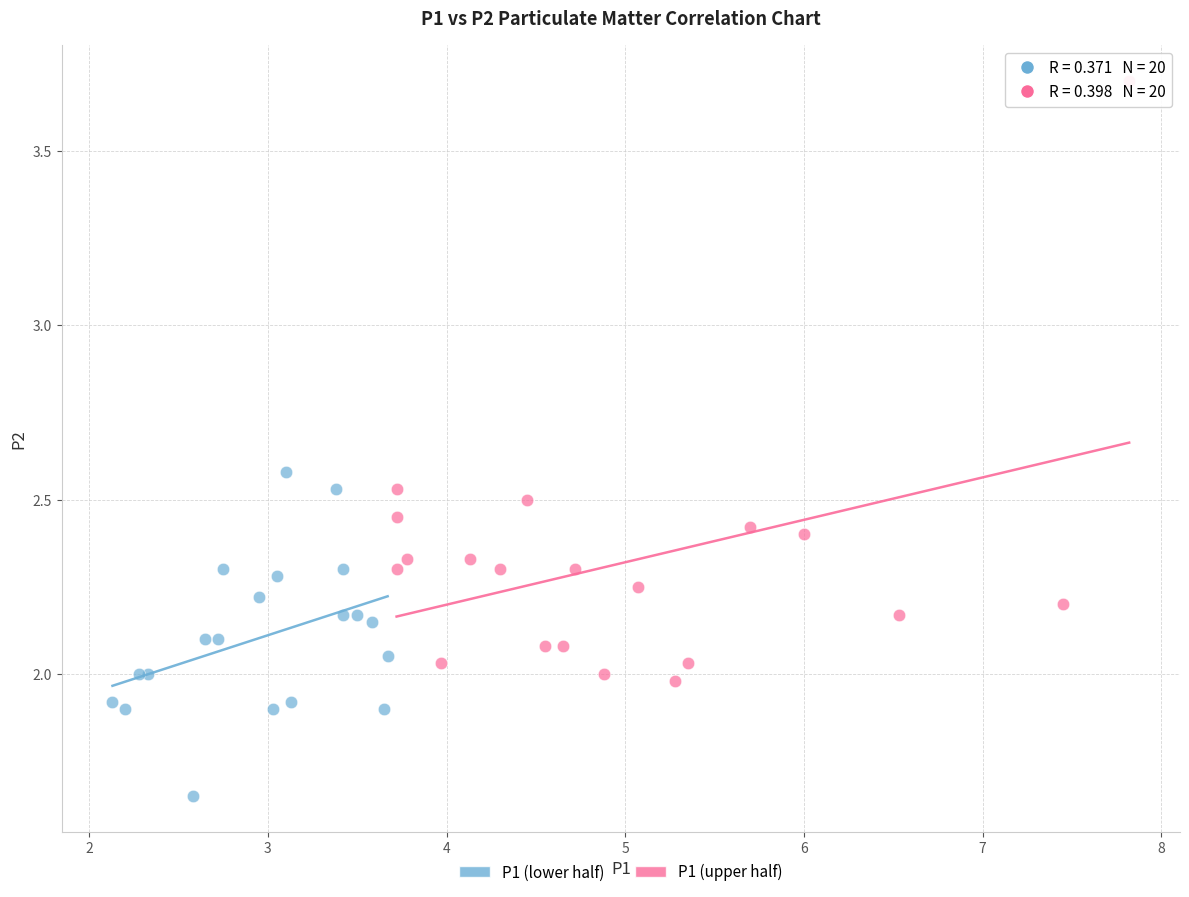

Which series has the largest Y range (max minus min)?

P1 (upper half)